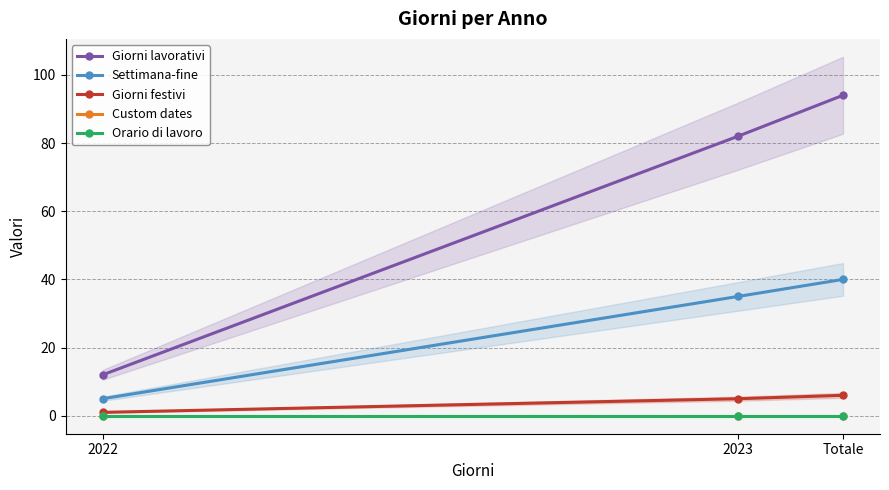

What is the label of the 3rd point from the right?

2022